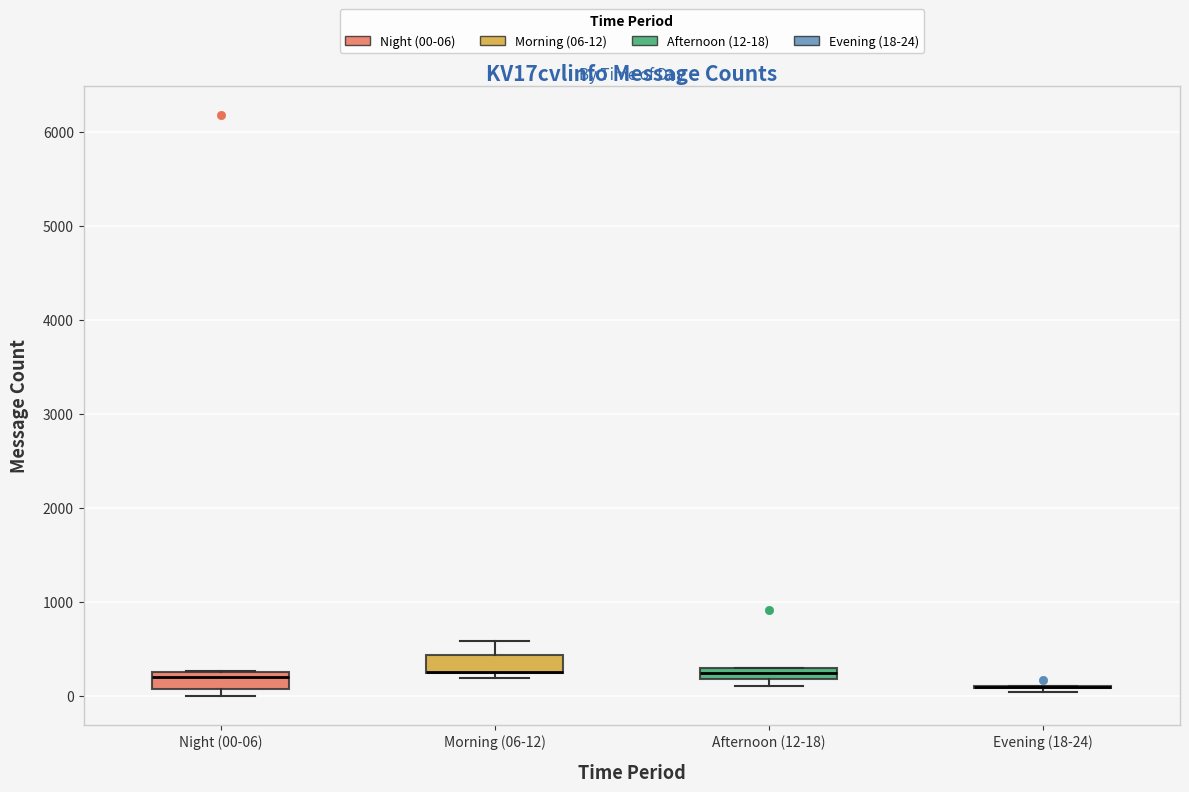

Where is the upper edge of the box for Afternoon (12-18) on the y-axis? The values are not printed on the chart, so give them approximately, as read against the axis.

300